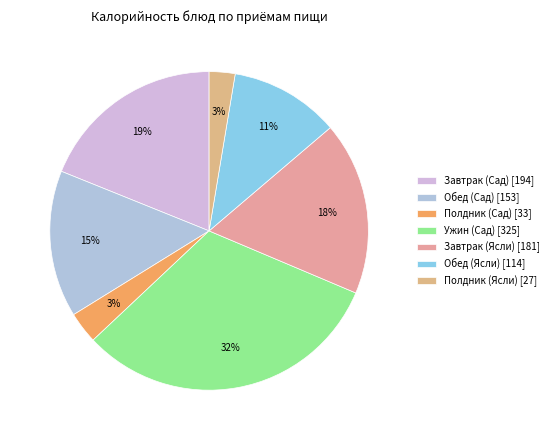

To the nearest percent, what percentage of the pie is Обед (Сад)?

15%